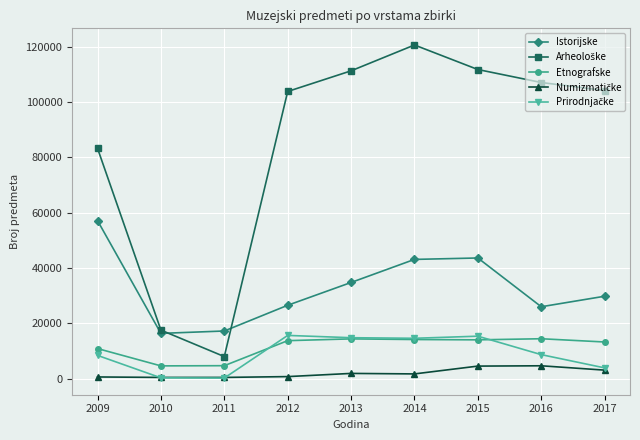

What is the difference between the highest and lowest values at 2015?

107198